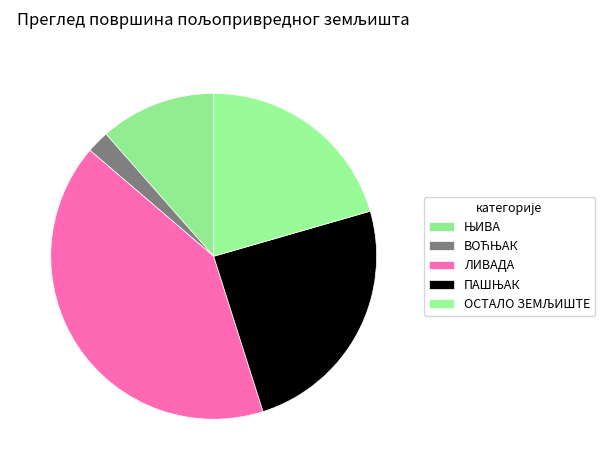

What is the change in value from ЊИВА to ОСТАЛО ЗЕМЉИШТЕ?

+71.2